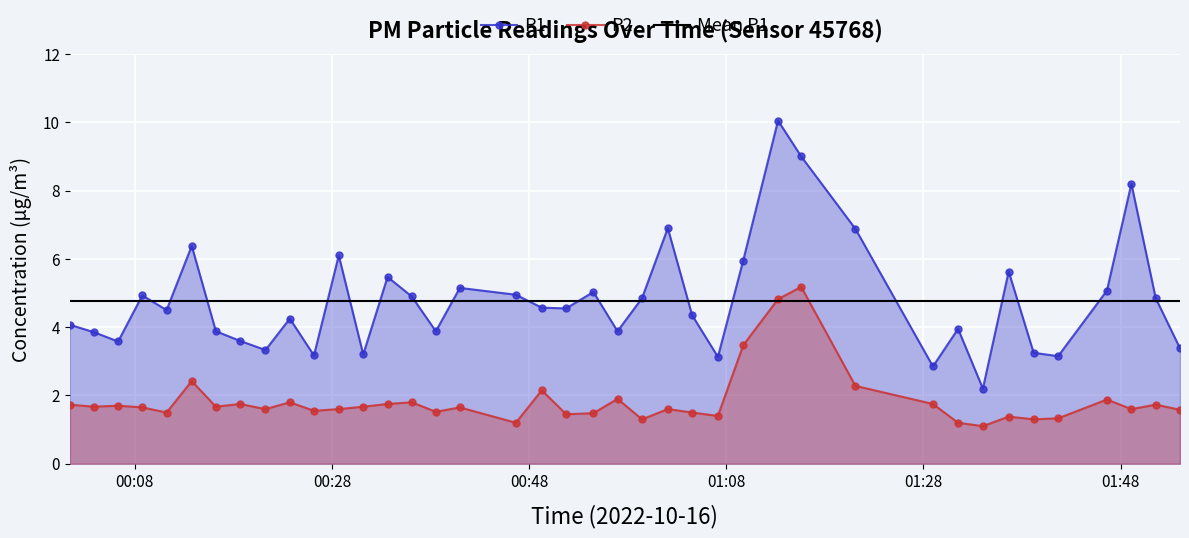

True or false: P1 and P2 cross at least once.

False